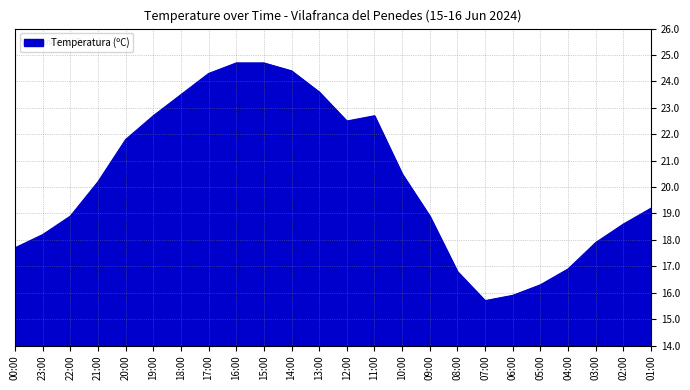

How many lines are shown in the chart?

1